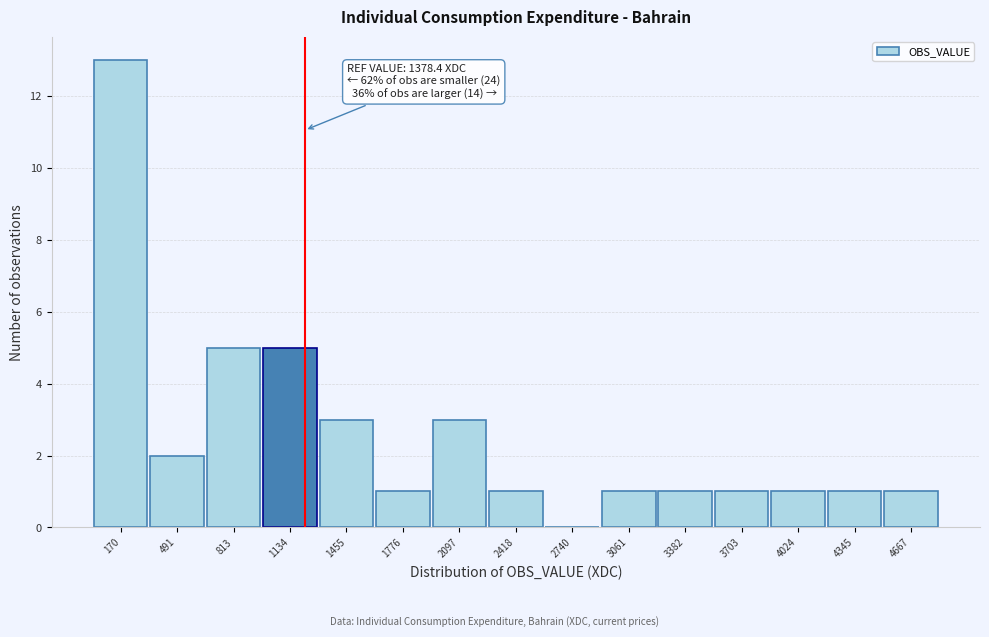

Reading left to right, what are all the values shown in this chart?

170=13	491=2	813=5	1134=5	1455=3	1776=1	2097=3	2418=1	2740=0	3061=1	3382=1	3703=1	4024=1	4345=1	4667=1